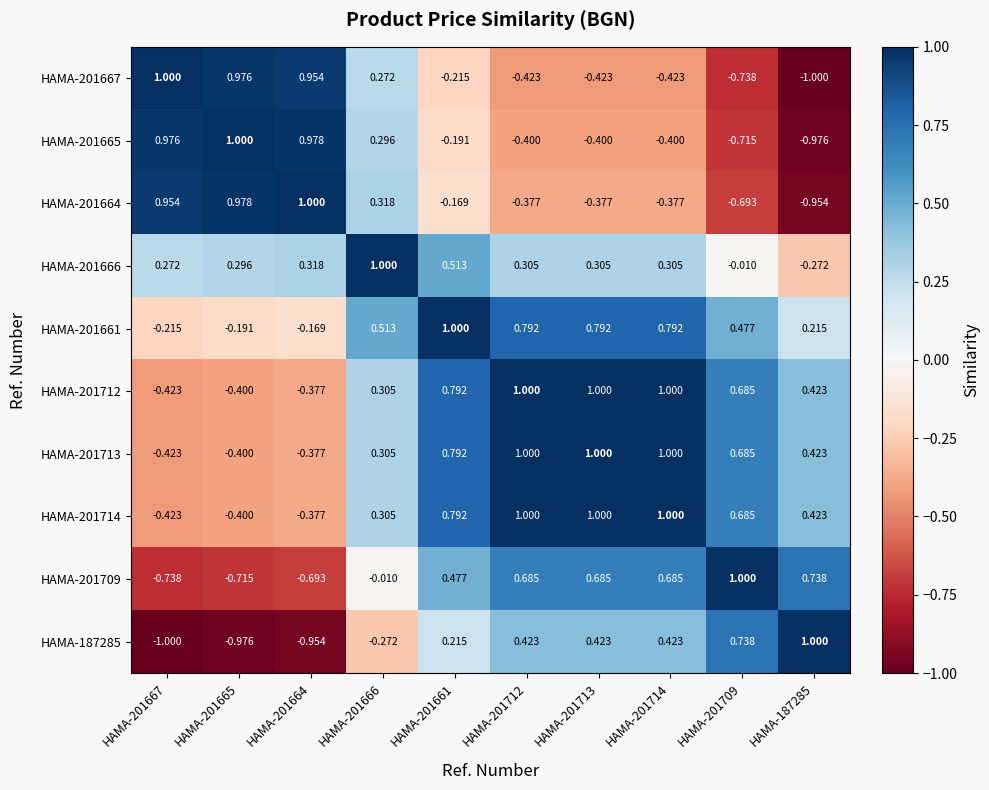

Is the value of HAMA-201713 at HAMA-201713 greater than the value of HAMA-201667 at HAMA-201714?

Yes